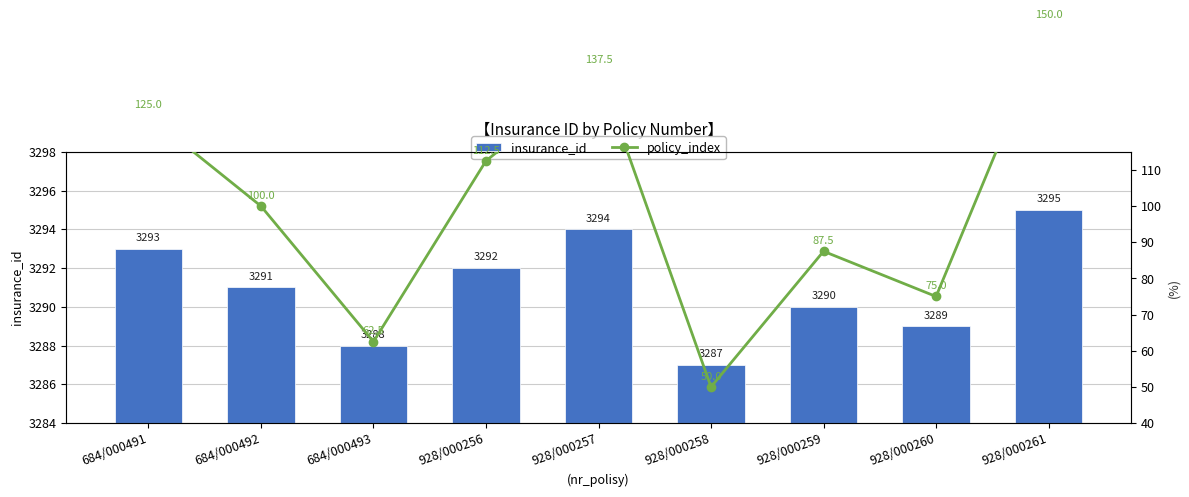

Which has a higher value, 928/000258 or 928/000257?

928/000257